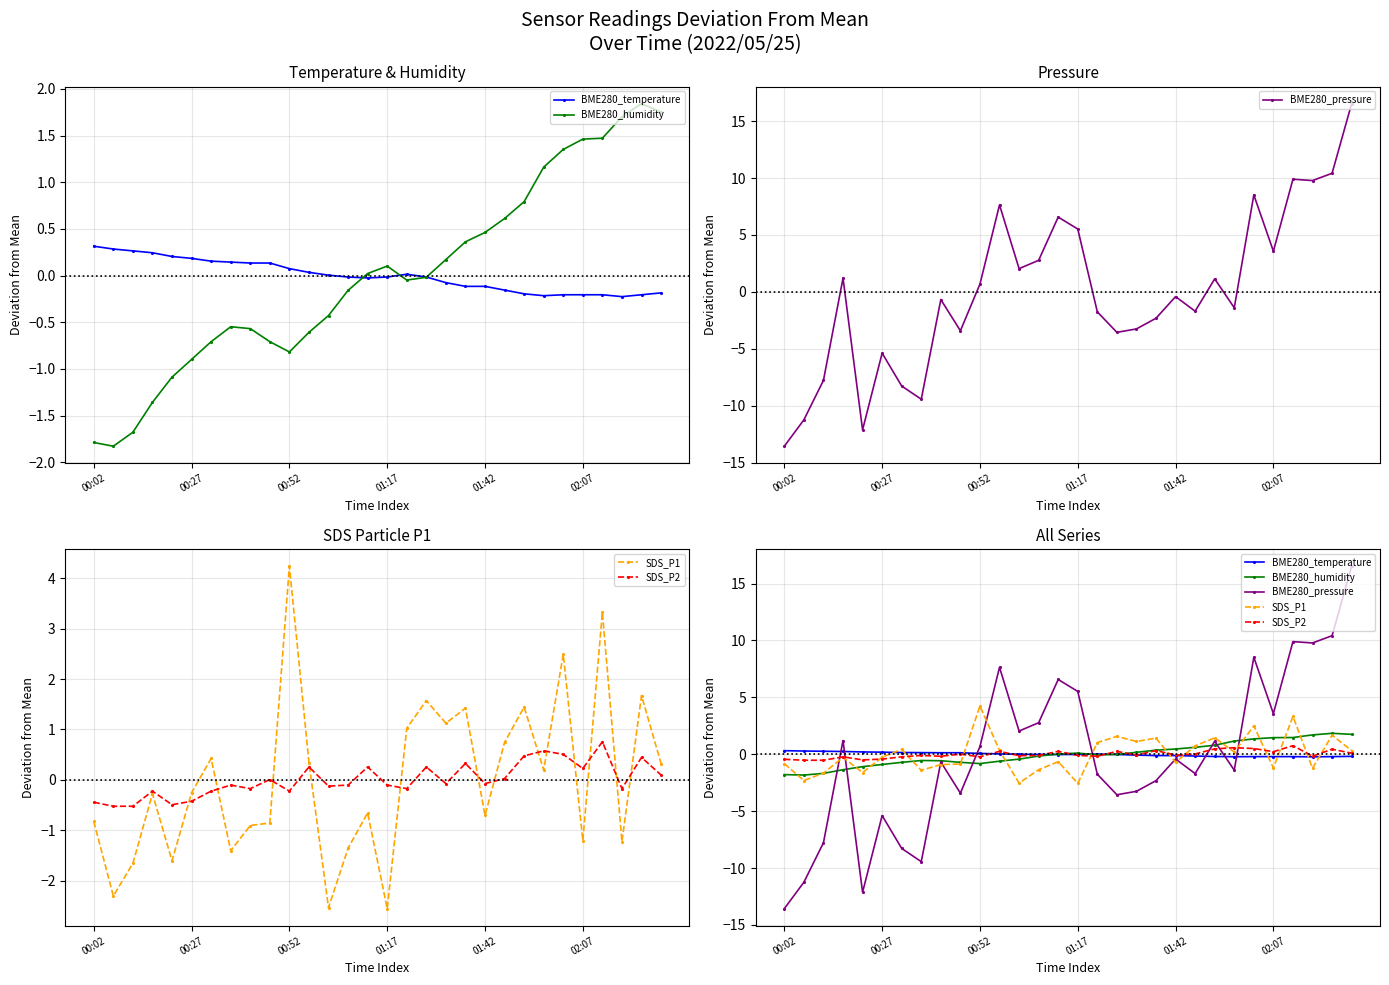

What is the sum of the SDS_P2 values at 27 and 28?

0.3